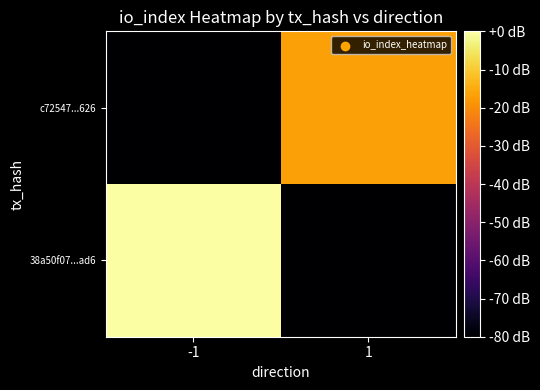

Rank the series by their average value, from lowest to highest.

c72547...626, 38a50f07...ad6